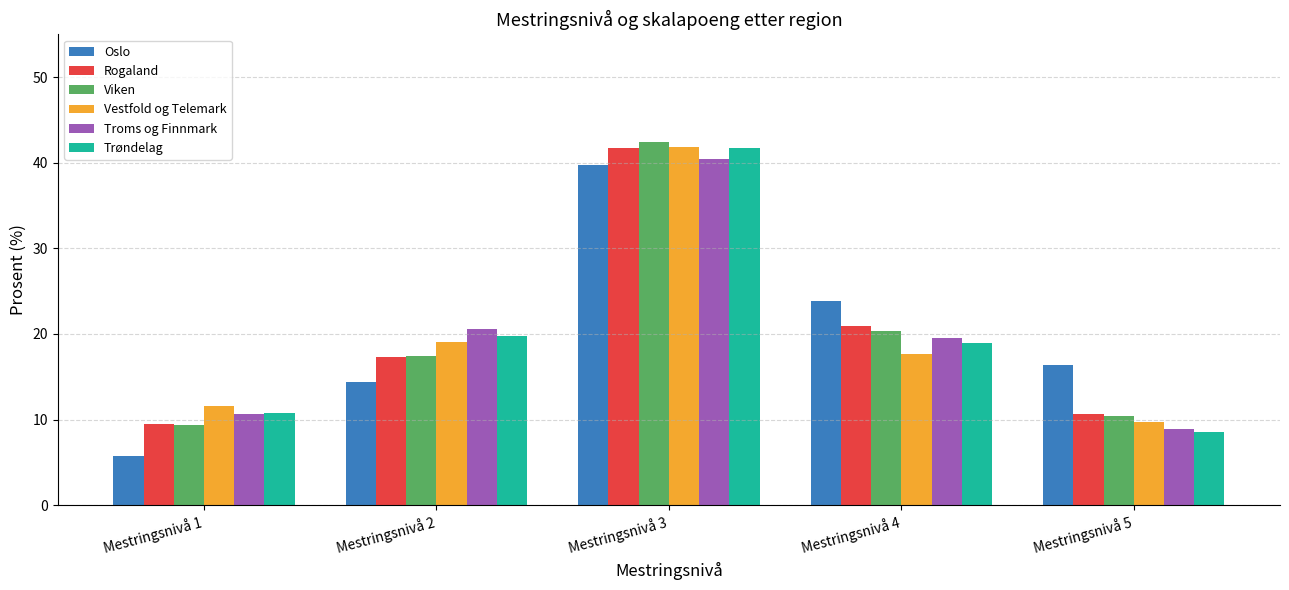

Does the chart contain stacked bars?

No